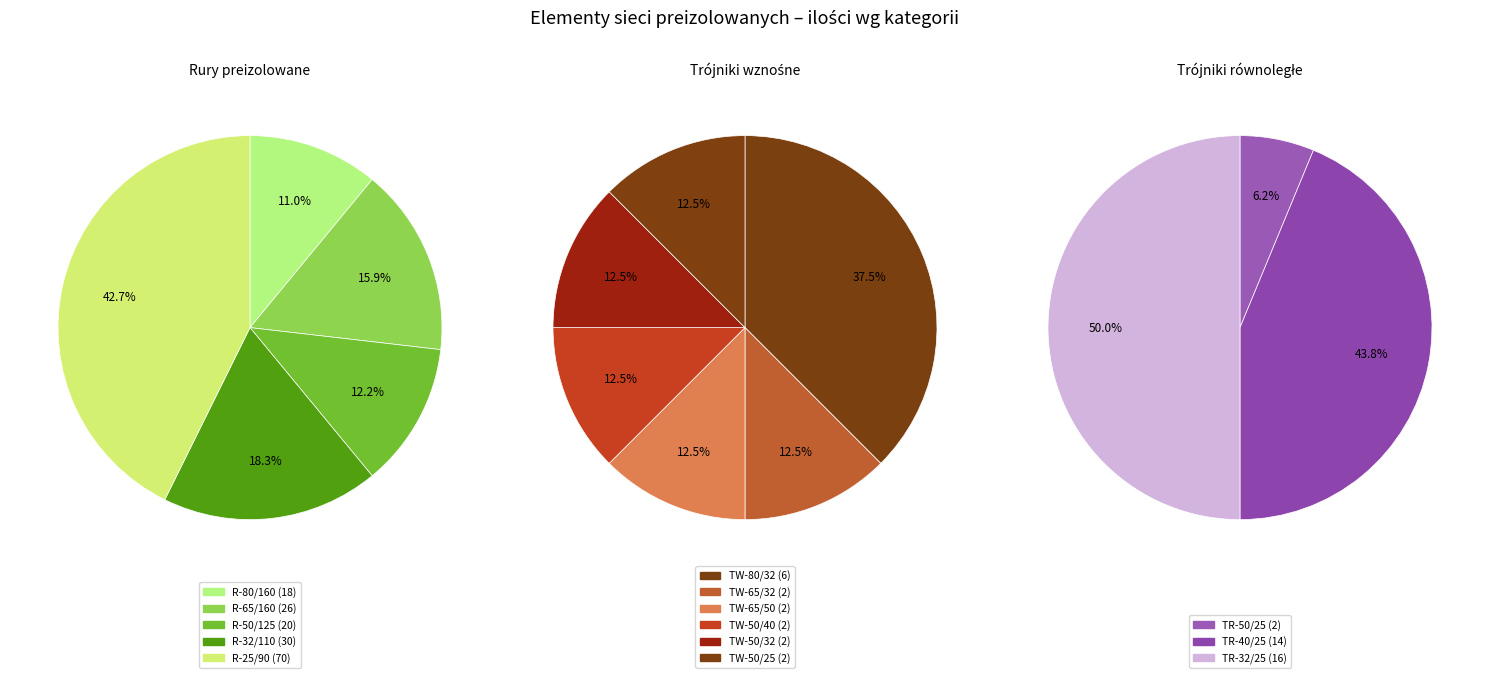

Is it true that R-80/160 is 3% of the pie?

False